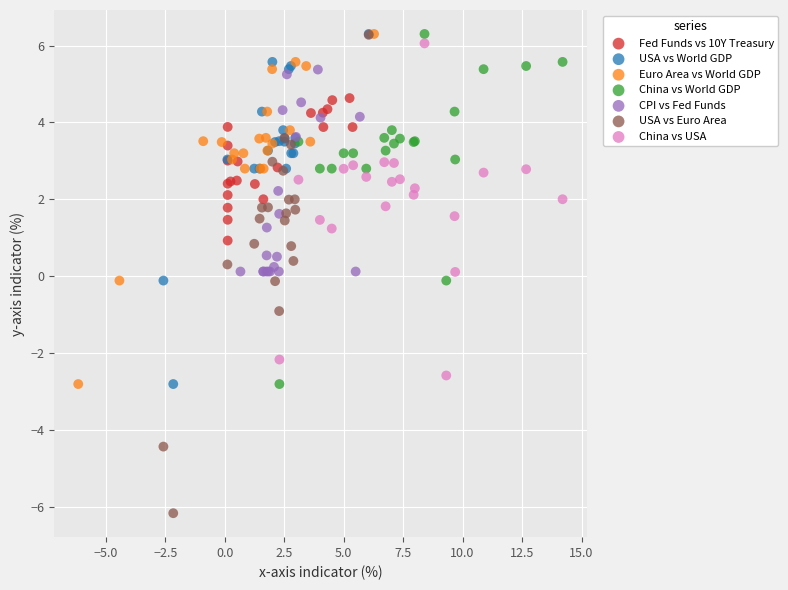

What are all the series names shown in the legend?

Fed Funds vs 10Y Treasury, USA vs World GDP, Euro Area vs World GDP, China vs World GDP, CPI vs Fed Funds, USA vs Euro Area, China vs USA